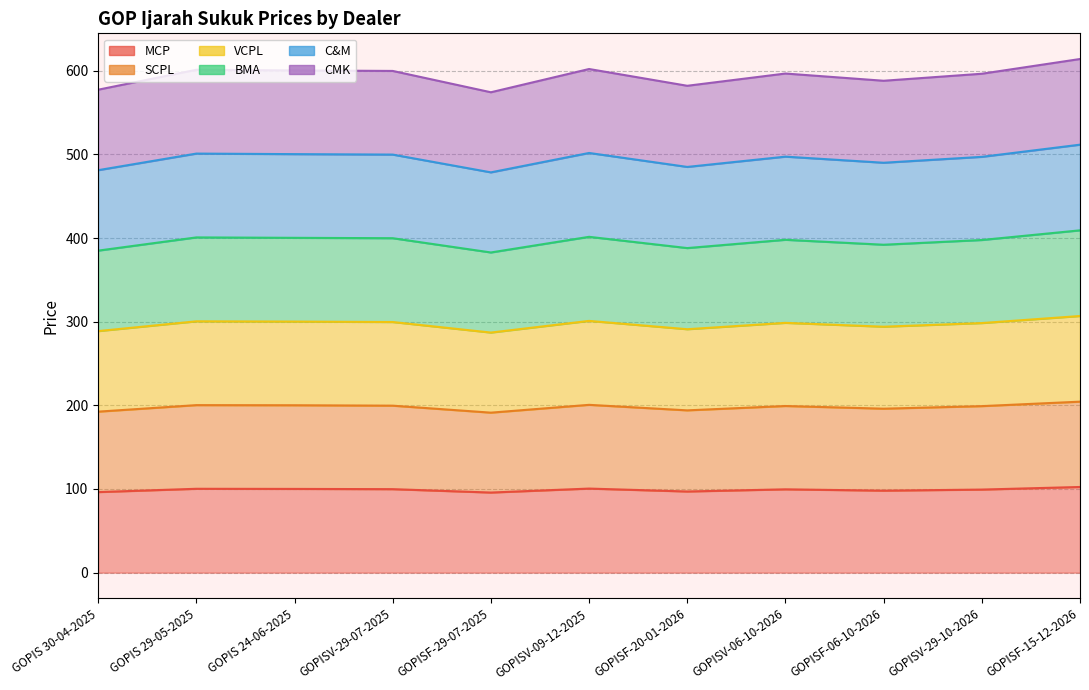

True or false: MCP has a value of 173.5 at GOPIS 24-06-2025.

False